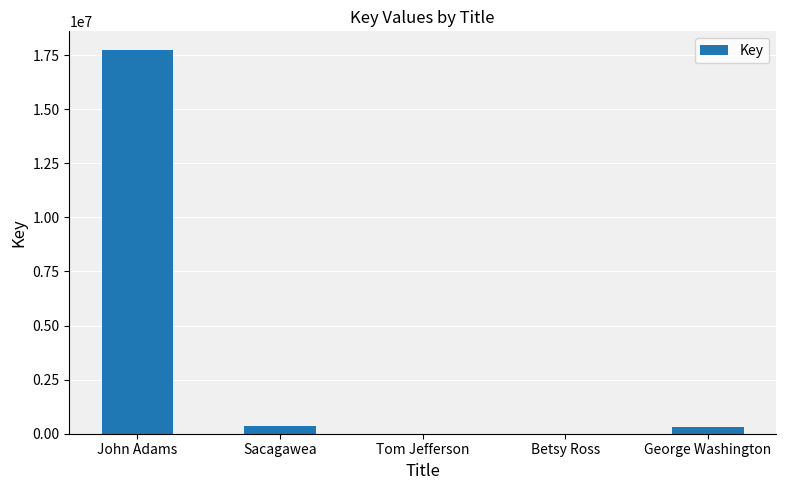

What is the sum of all values?

18372557